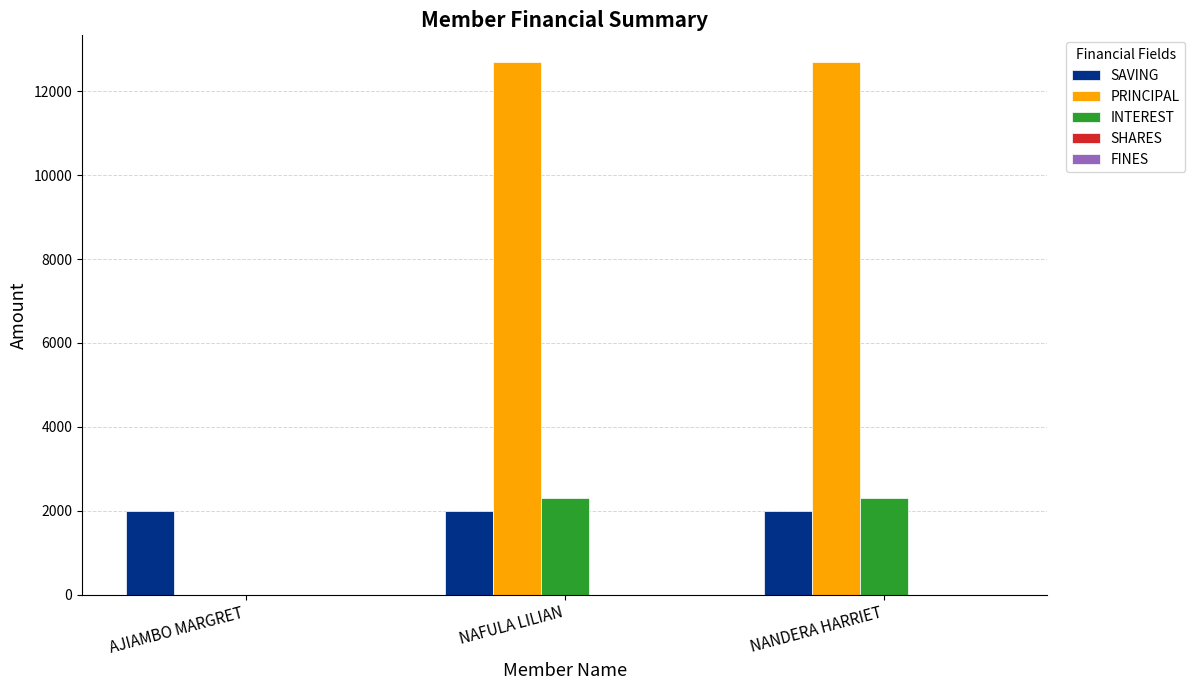

The INTEREST series shows 2300 at NAFULA LILIAN. True or false?

True